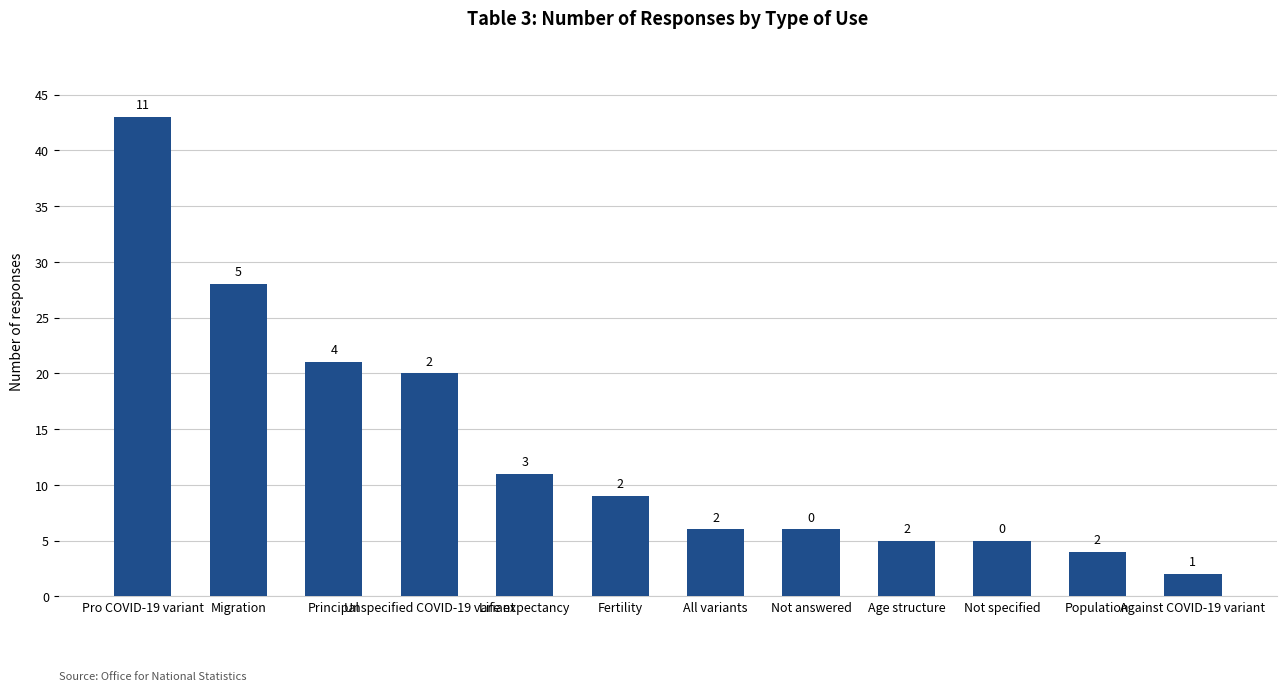

What is the minimum value shown in the chart?

2